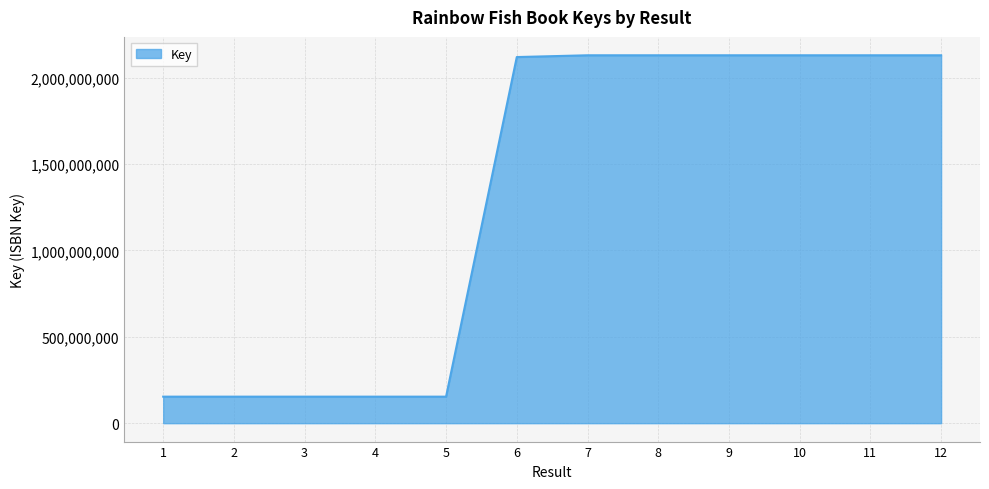

How many lines are shown in the chart?

1